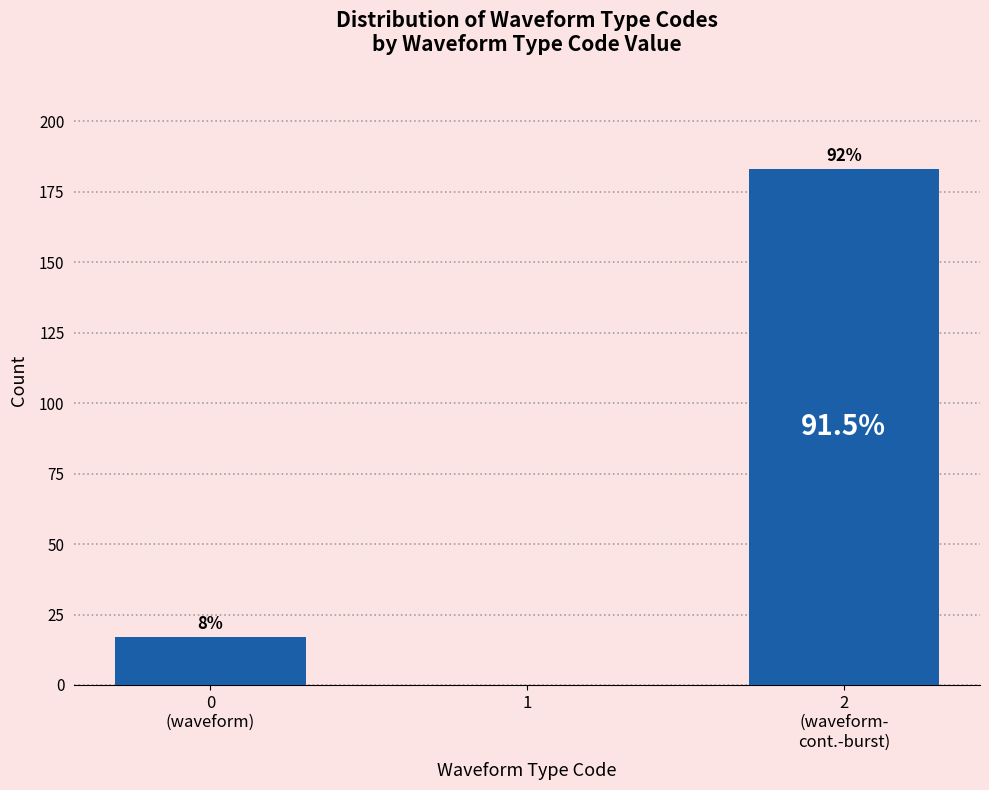

How many bars are there in total?

2